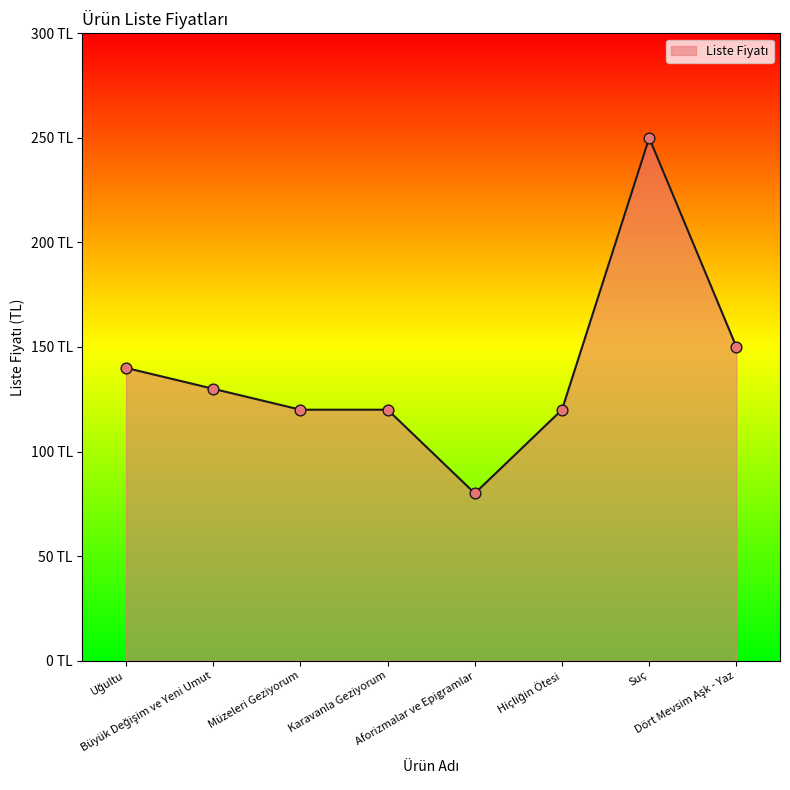

What is the ratio of the value at Karavanla Geziyorum to the value at Büyük Değişim ve Yeni Umut?

0.9